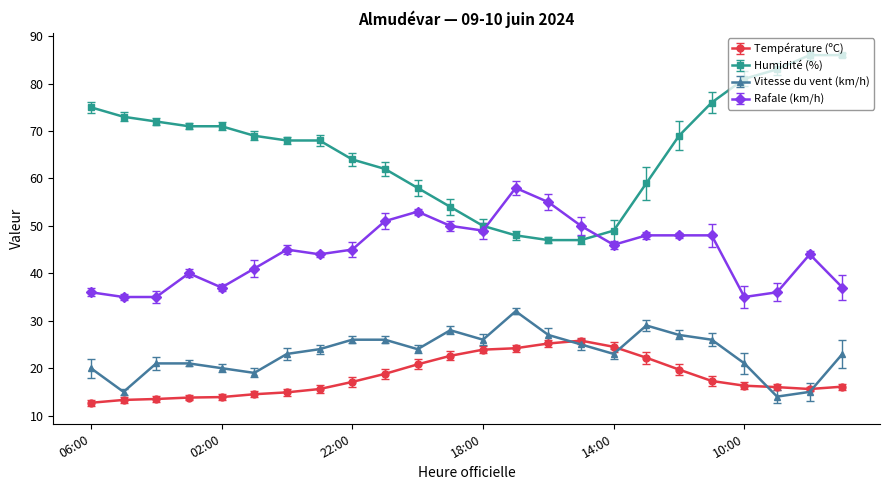

What is the value of the Température (ºC) point at the 13th from the left?

23.9